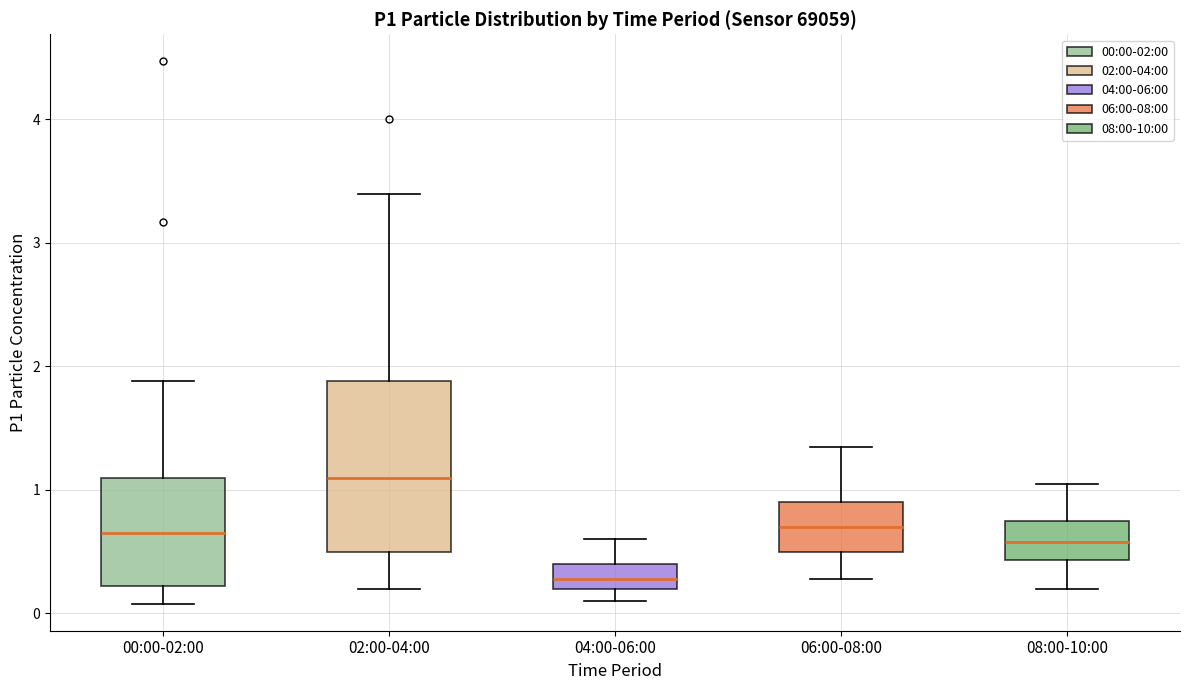

Which box's median line is the highest?

02:00-04:00